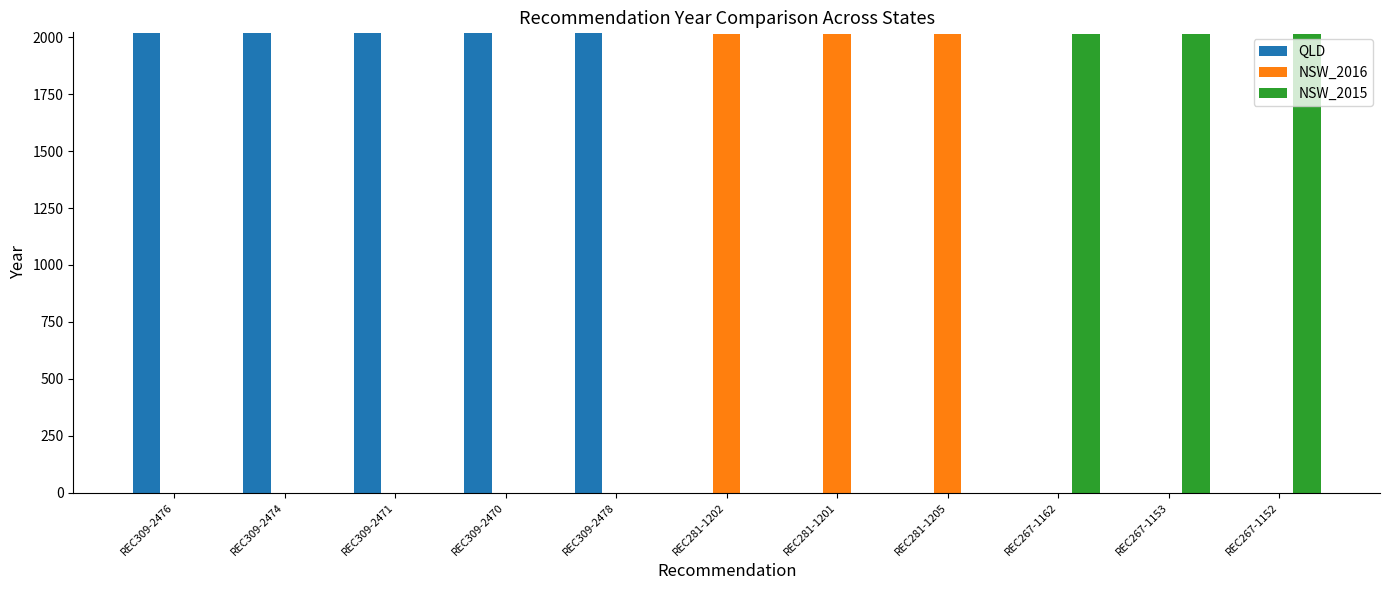

Are the bars grouped side by side (vs. stacked)?

Yes